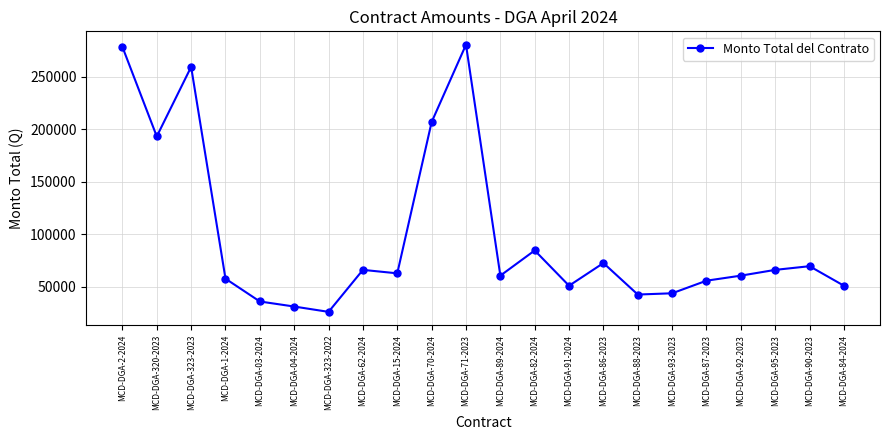

Does the chart display data point markers on the line(s)?

Yes